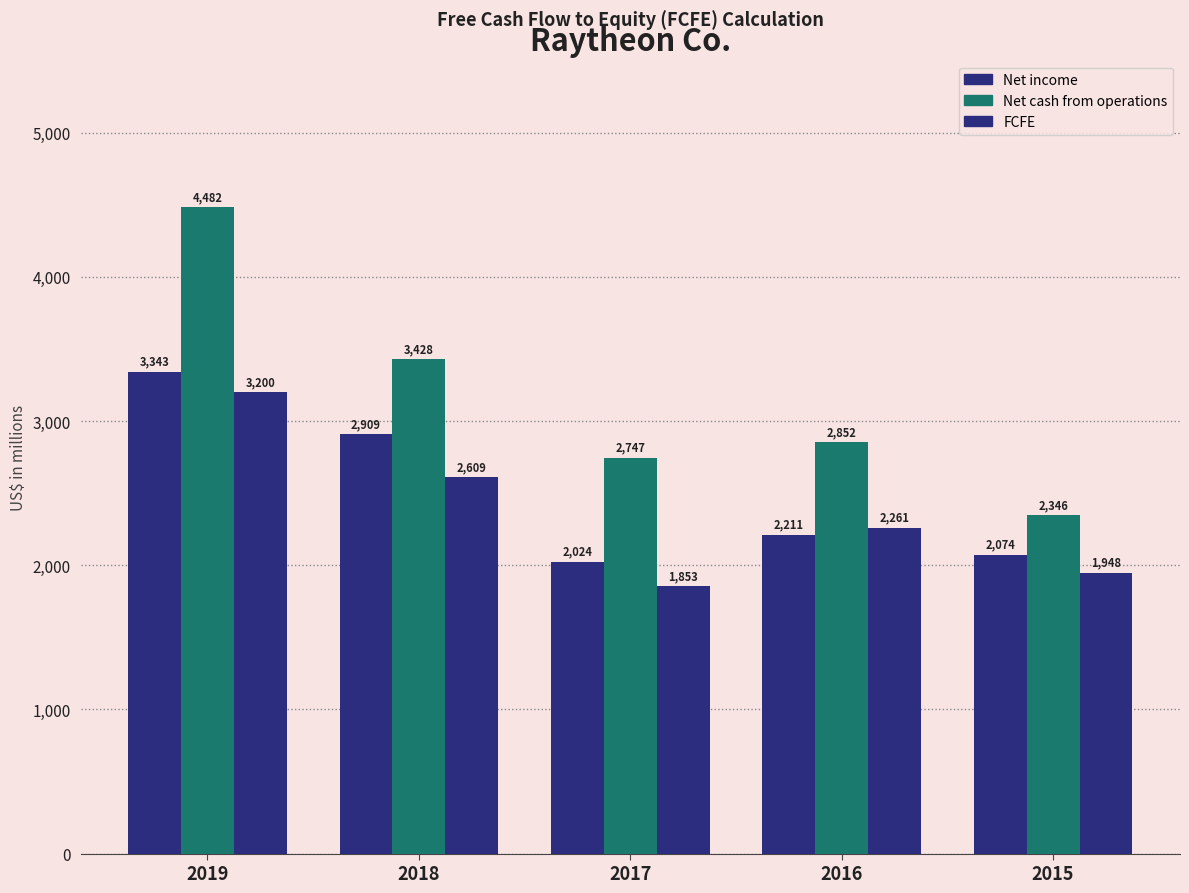

Which series has the largest total across all categories?

Net cash from operations